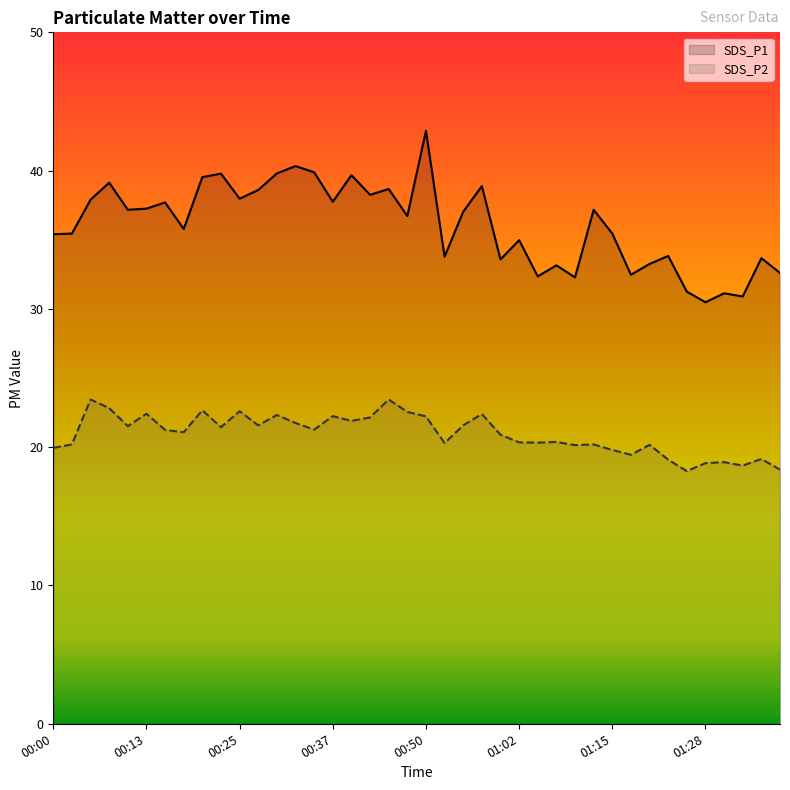

What is the total value across all series at 00:45?

62.1